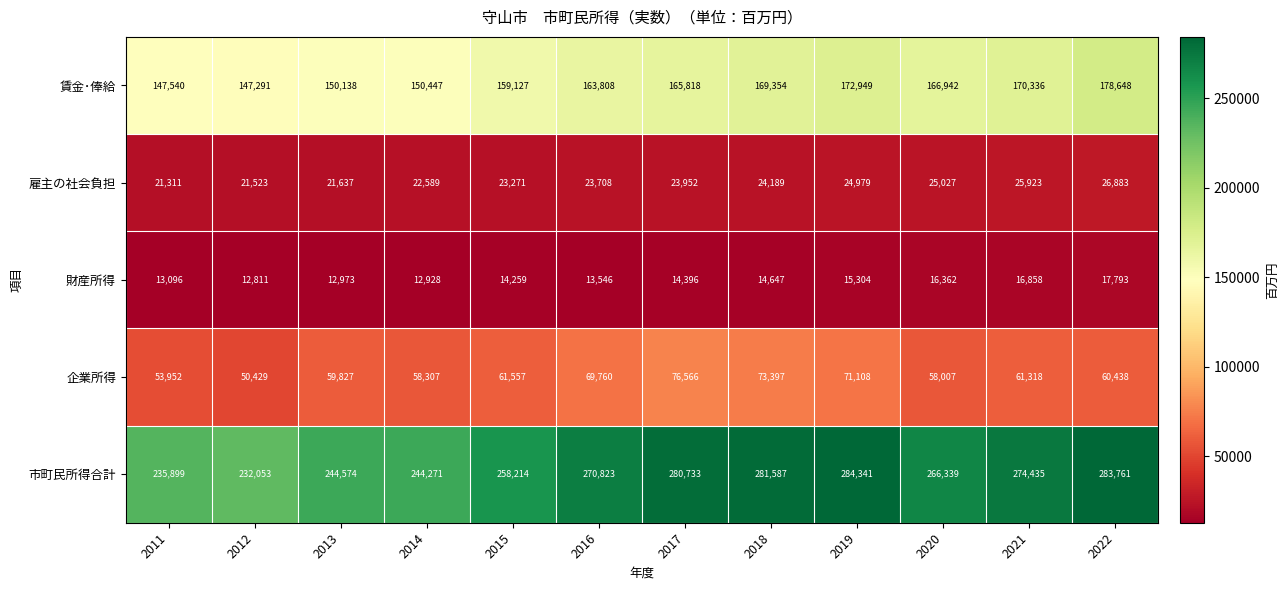

At which label is 賃金･俸給 closest to 162969?

2016